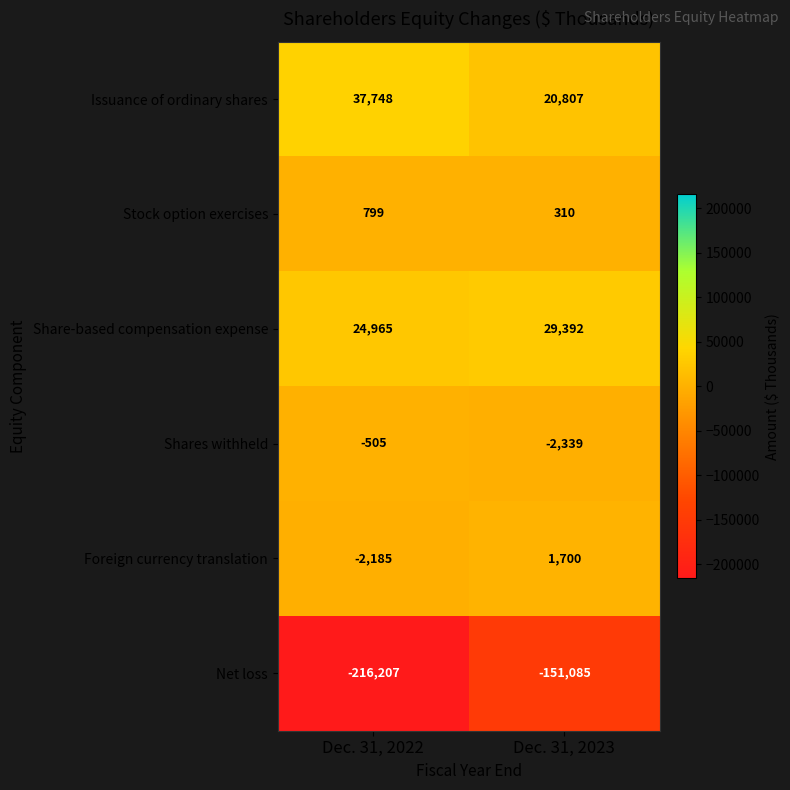

Which series has the largest range (max minus min)?

Net loss